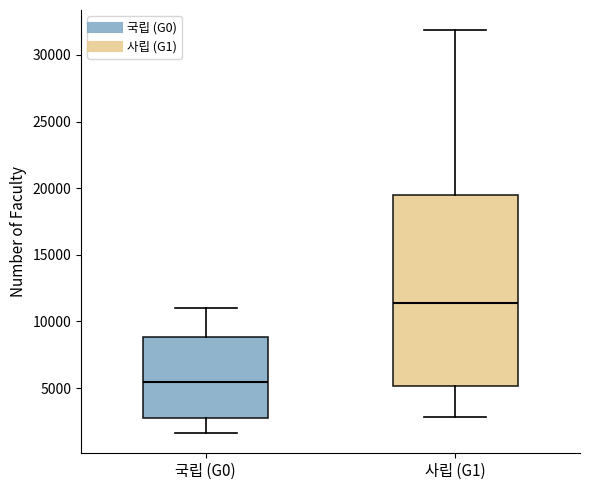

Reading left to right, transcribe this box plot: for each box, give where its median line is, the range the box spans, and where its two whiskers end, as read against the y-axis. The values are not printed on the chart, so give them approximately, as read against the axis.

국립 (G0): median 5500, box 2500 to 9000, whiskers 1500 to 11000
사립 (G1): median 11500, box 5000 to 19500, whiskers 3000 to 32000